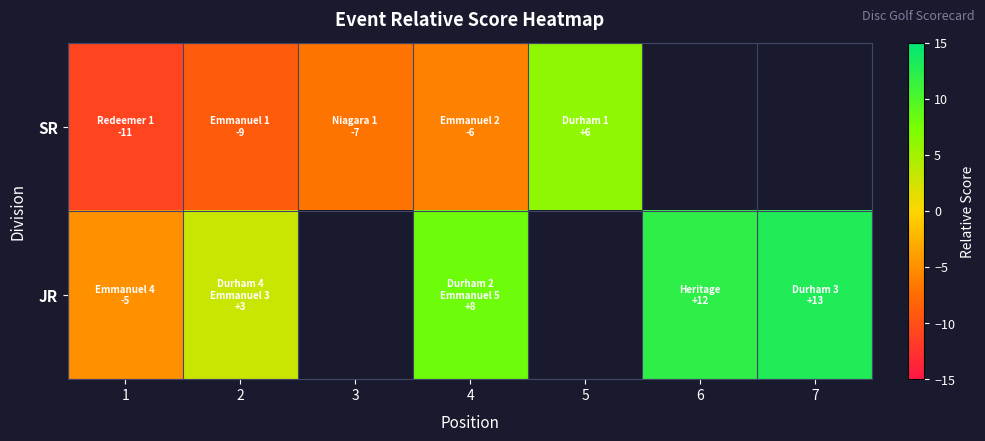

Rank the series at 2 from highest to lowest value.

JR, SR